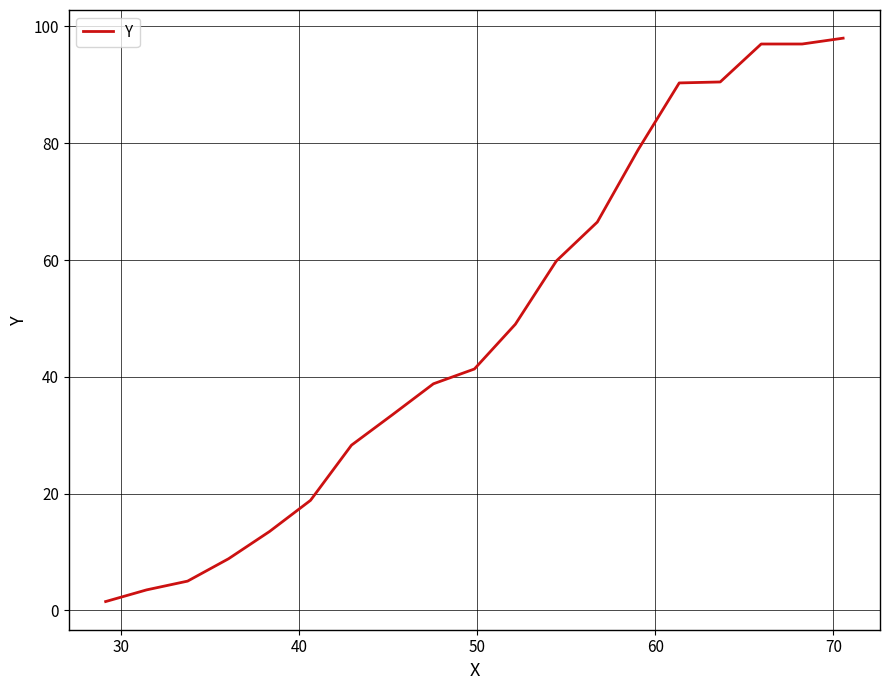

What is the maximum value shown in the chart?

98.0